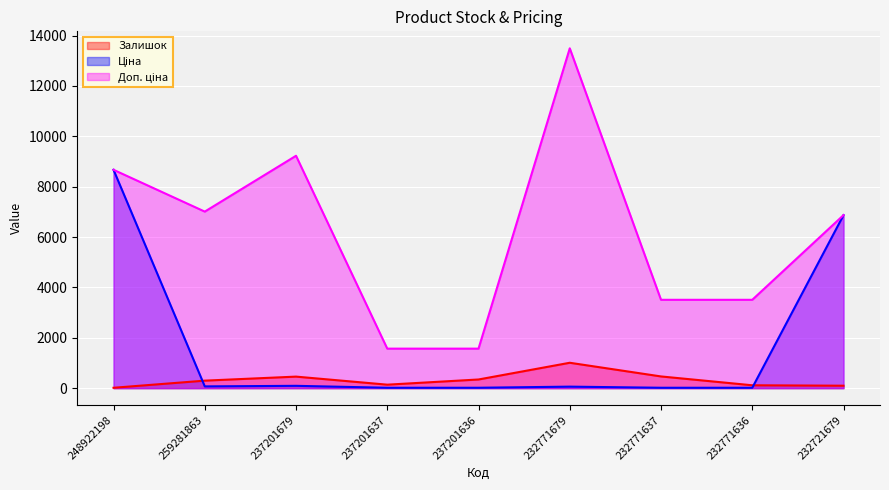

Is it true that Залишок equals 344.0 at 237201636?

True